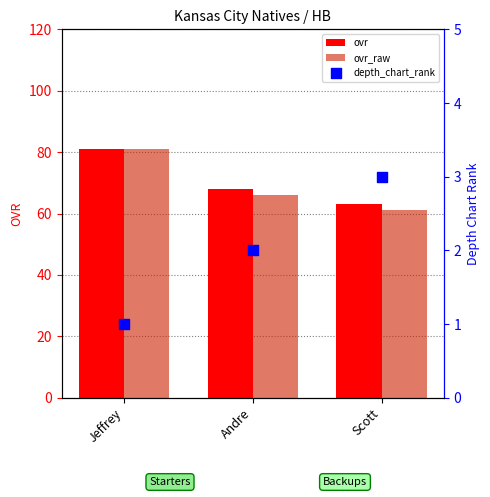

What is the total value across all series at Scott?

127